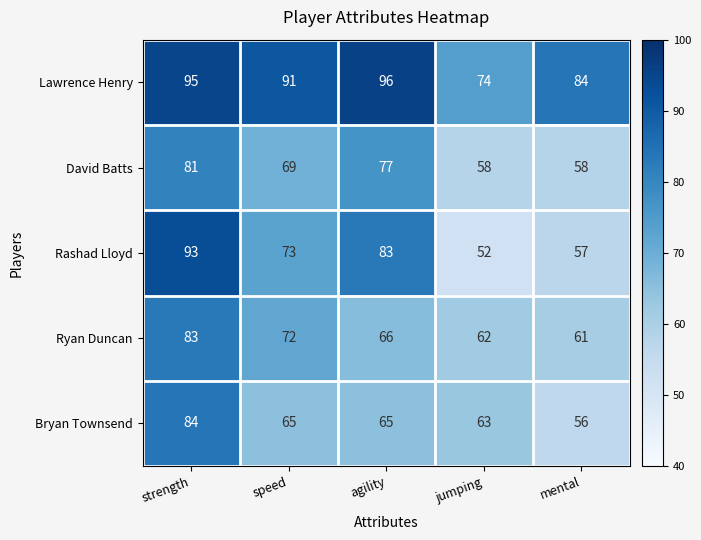

What is the maximum value shown in the chart?

96